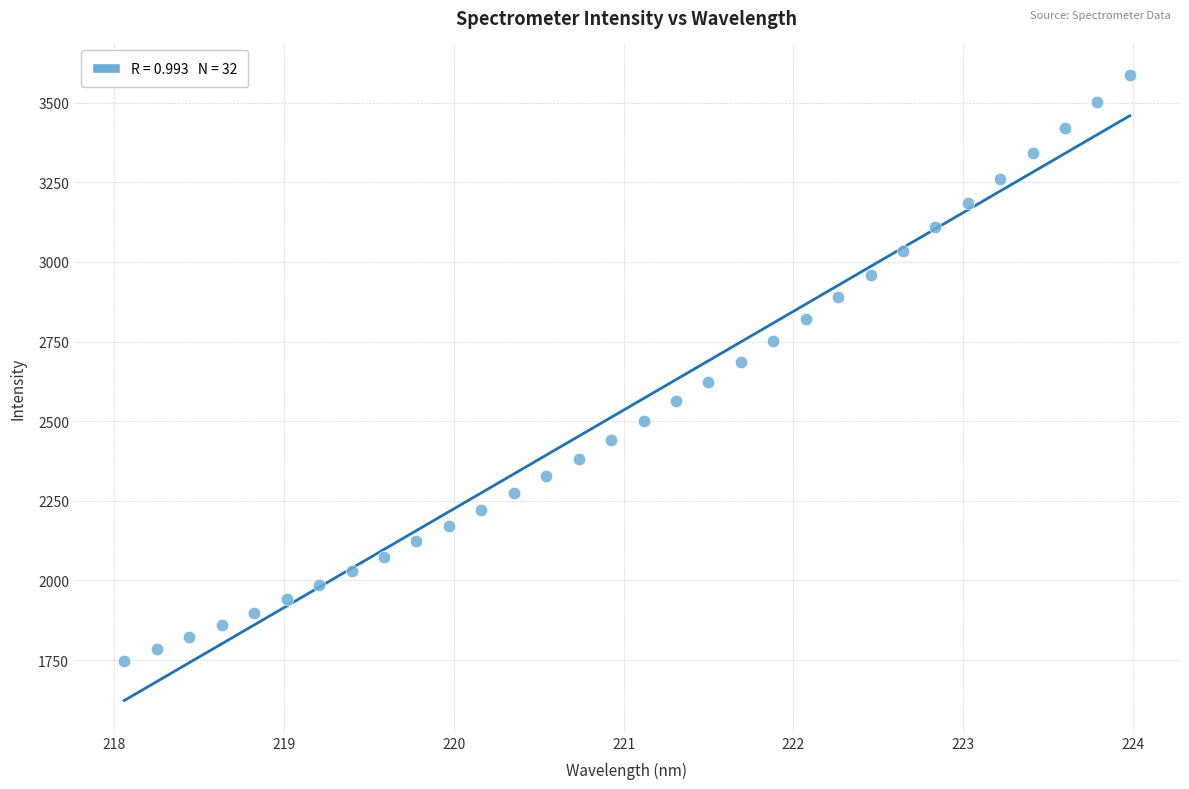

What is the range of X values (max minus min)?

5.9